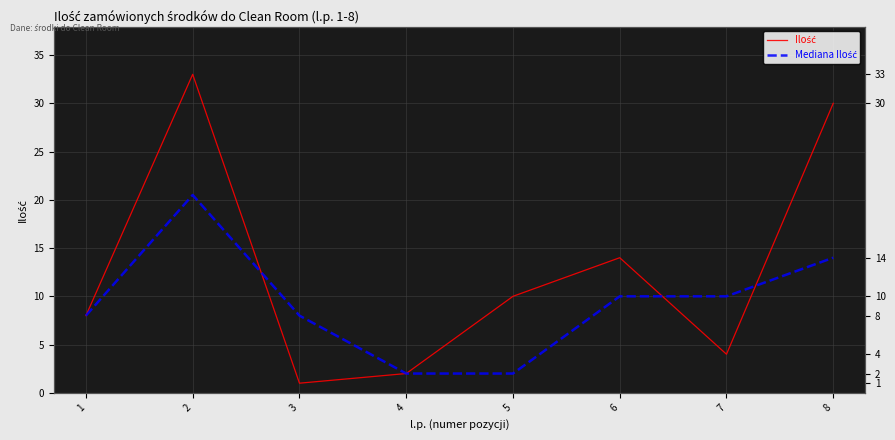

How many series are shown in this chart?

2